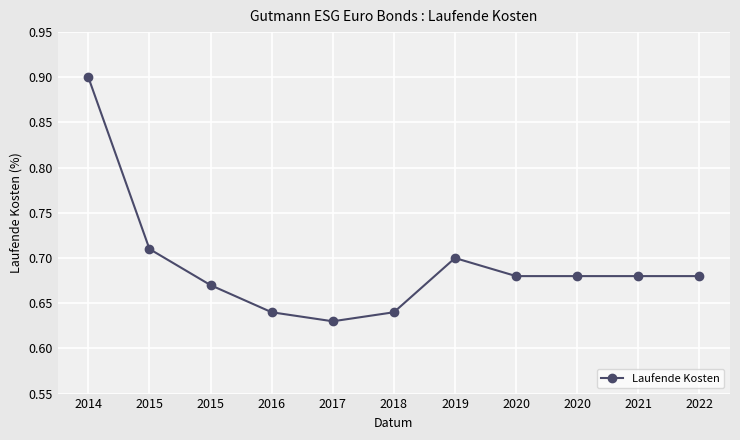

How many interior local peaks (higher than both neighbors) does the data have?

1